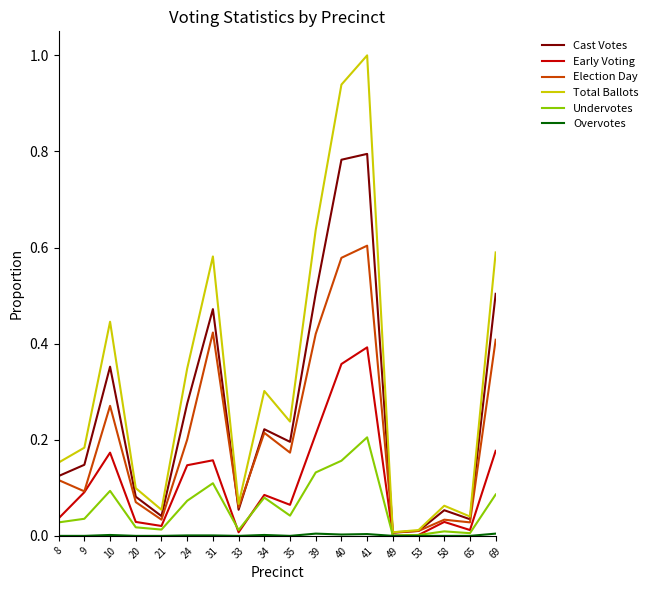

Which series has the largest range (max minus min)?

Total Ballots